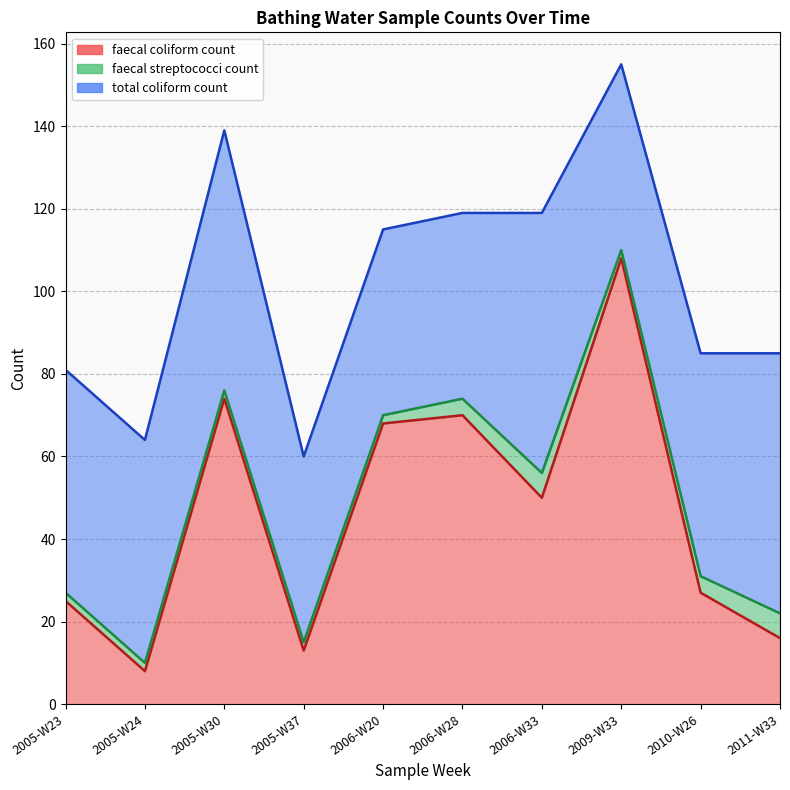

At which category does faecal streptococci count reach its first local peak?

2006-W33